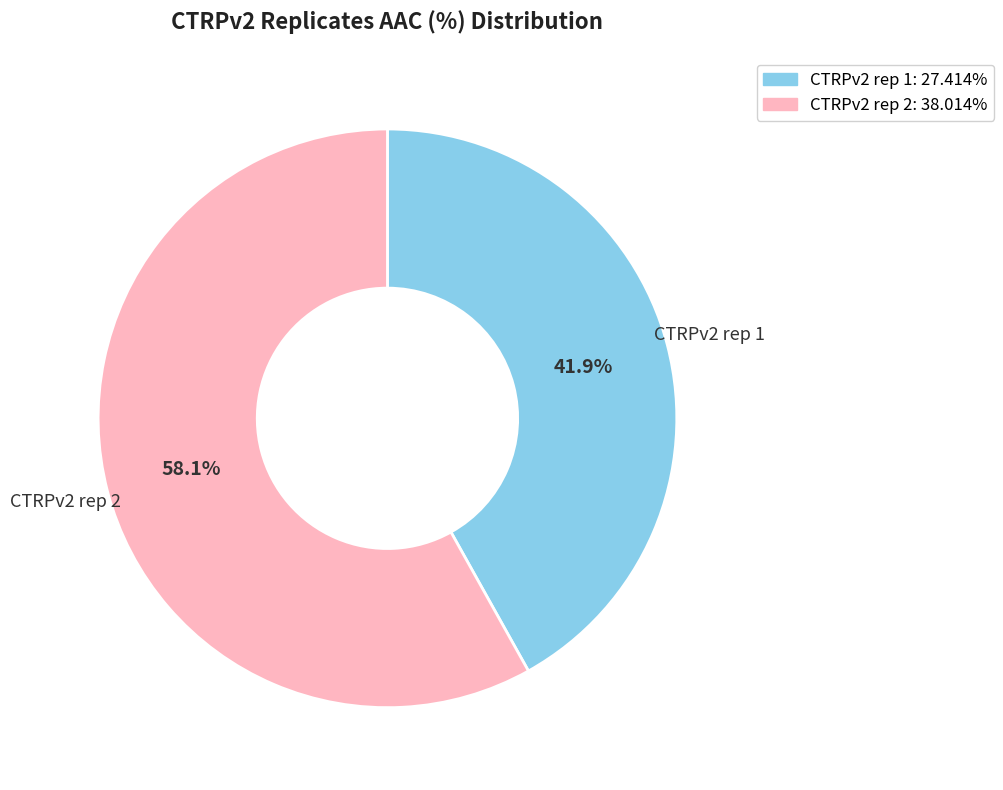

Count the number of slices in the pie.

2